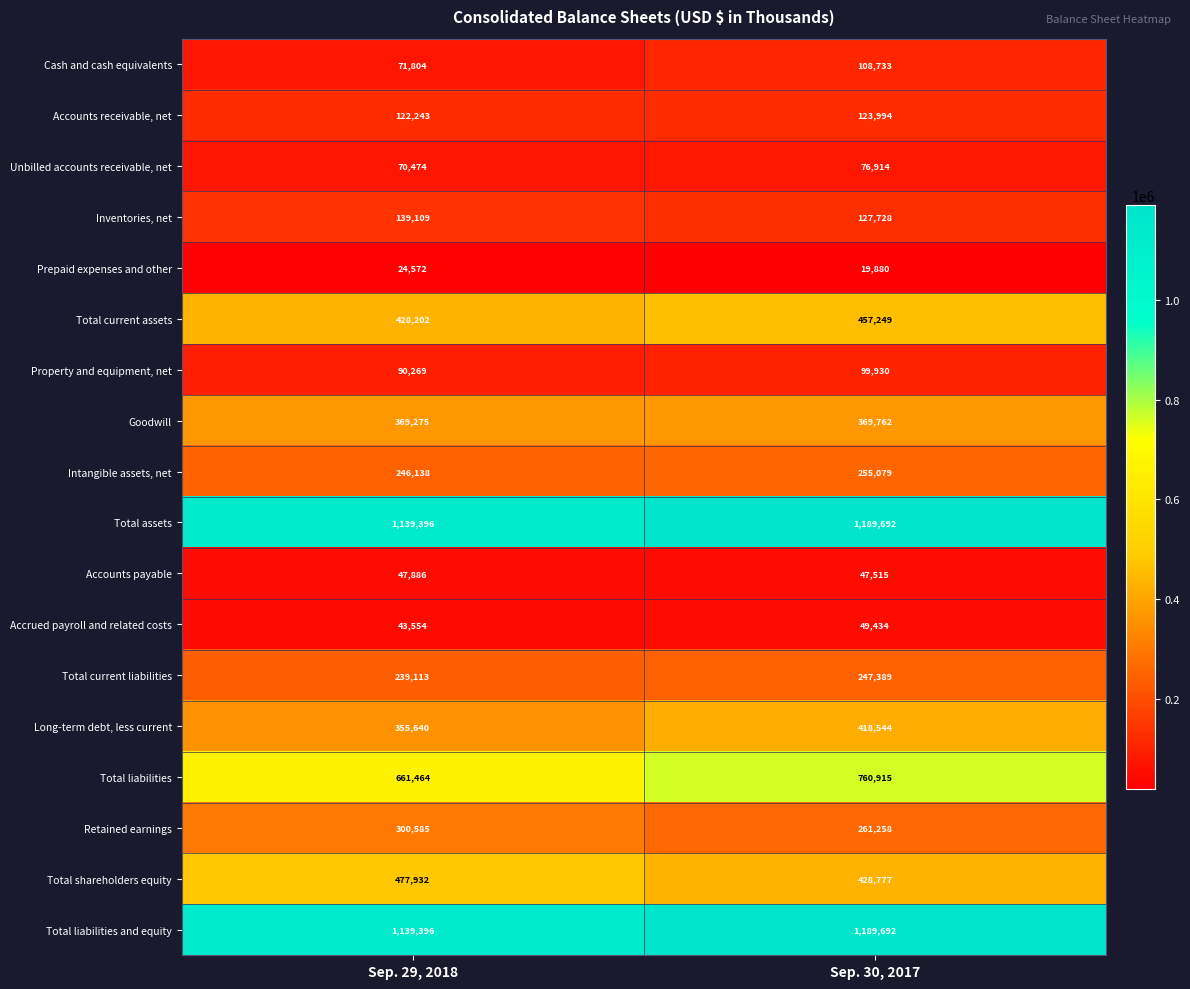

List the labels in order of Long-term debt, less current value, largest first.

Sep. 30, 2017, Sep. 29, 2018